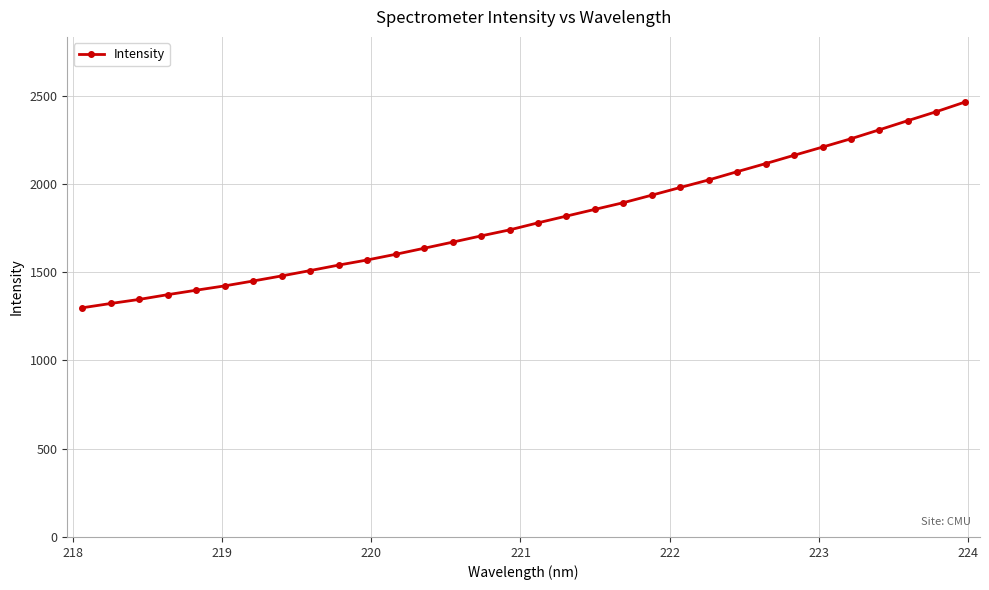

What is the average value?

1803.4